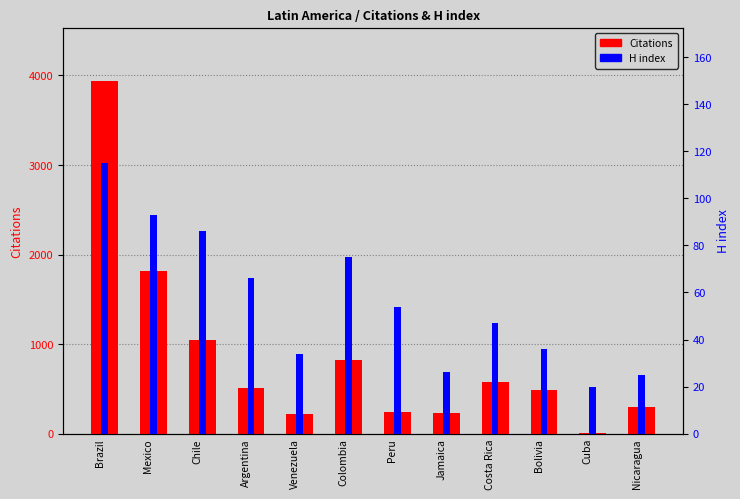

At which label does Citations first exceed 508?

Brazil